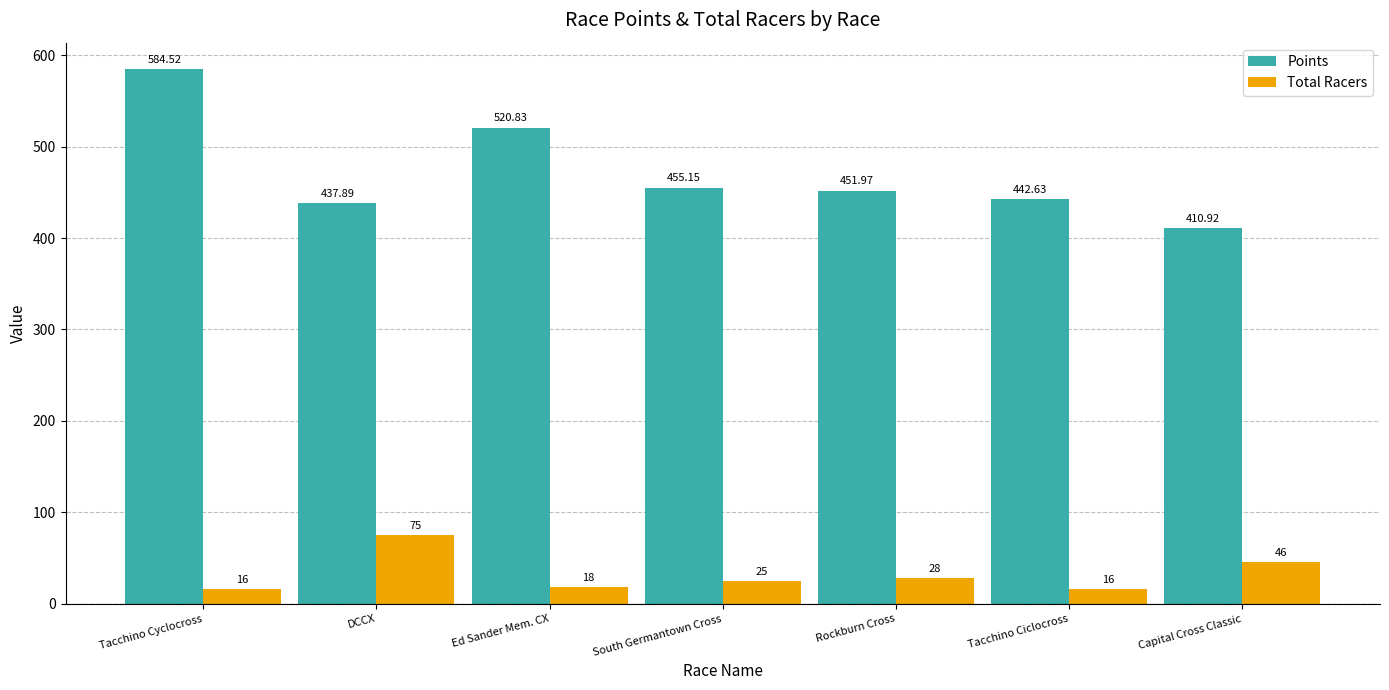

Which series has the largest range (max minus min)?

Points